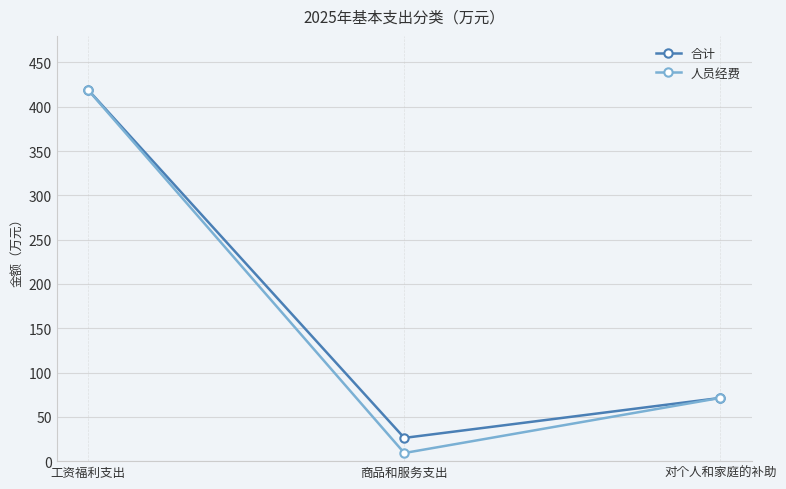

What is the total value across all series at 对个人和家庭的补助?

142.7